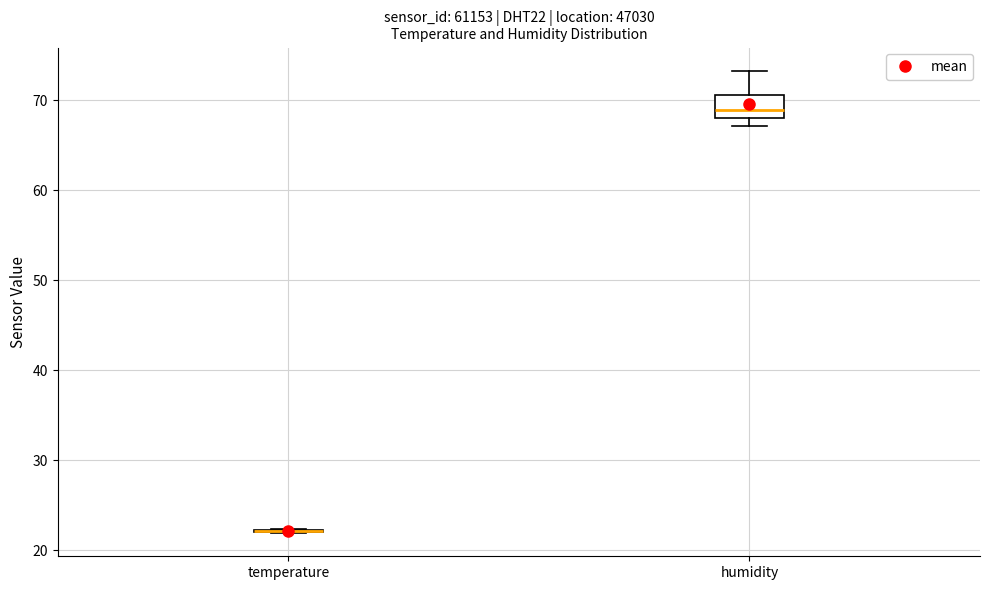

Reading left to right, transcribe this box plot: for each box, give where its median line is, the range the box spans, and where its two whiskers end, as read against the y-axis. The values are not printed on the chart, so give them approximately, as read against the axis.

temperature: box collapsed to a line at 22, whiskers 22 to 22
humidity: median 69, box 68 to 71, whiskers 67 to 73